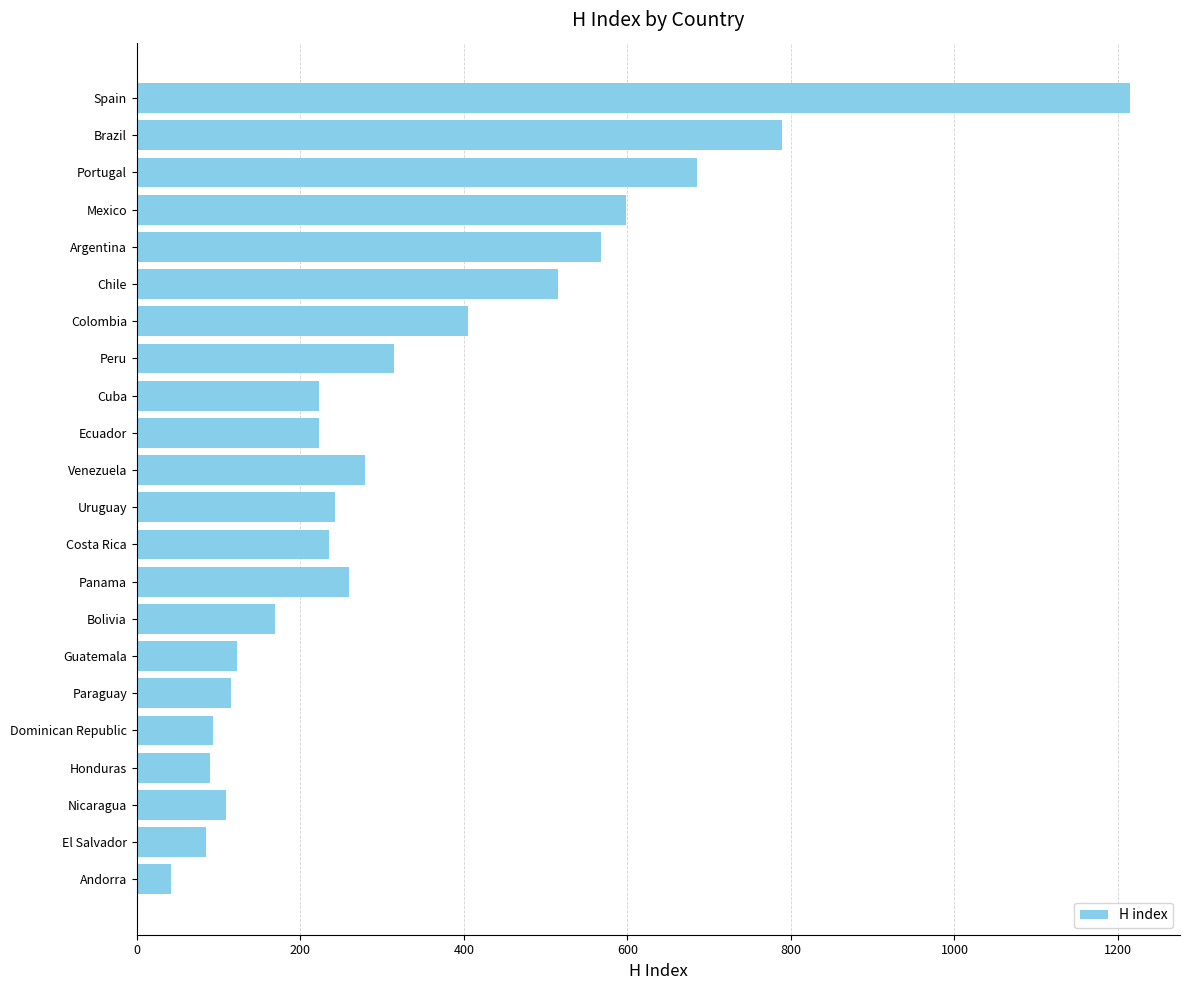

What is the difference between the maximum and minimum values?

1173